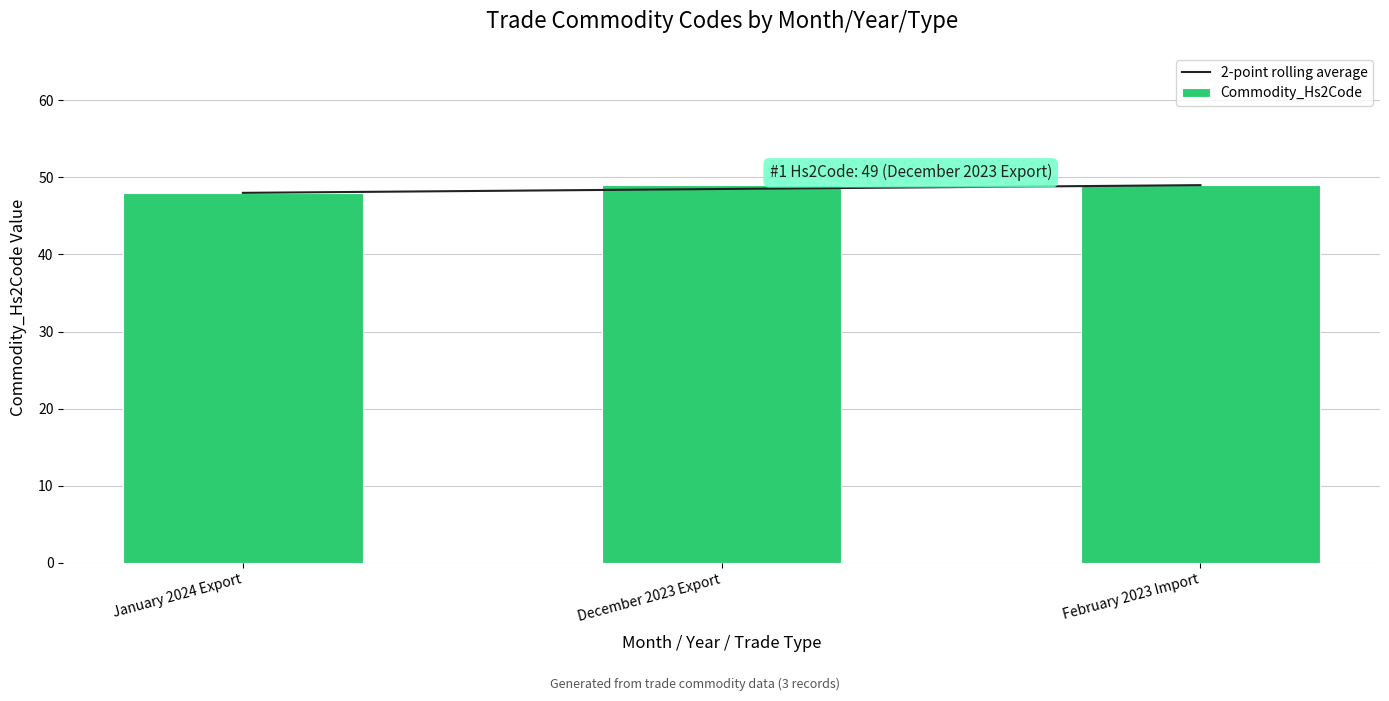

What is the sum of all 2-point rolling average values?

145.5